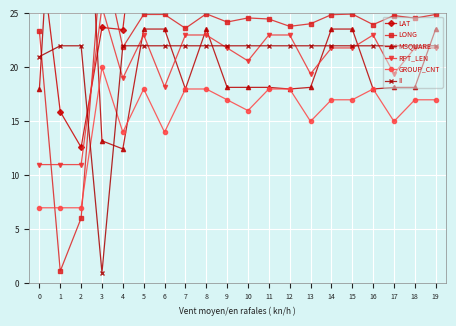

How many lines are shown in the chart?

6